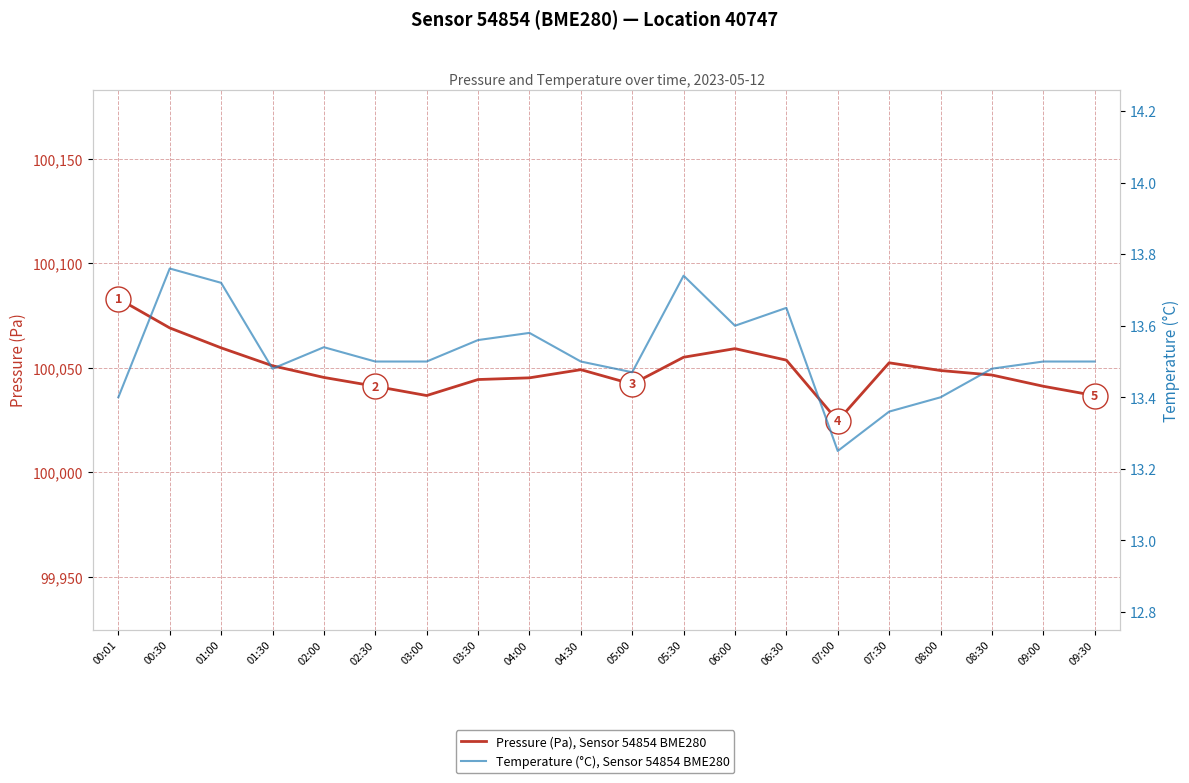

What is the sum of all Pressure (Pa), Sensor 54854 BME280 values?

2000986.6